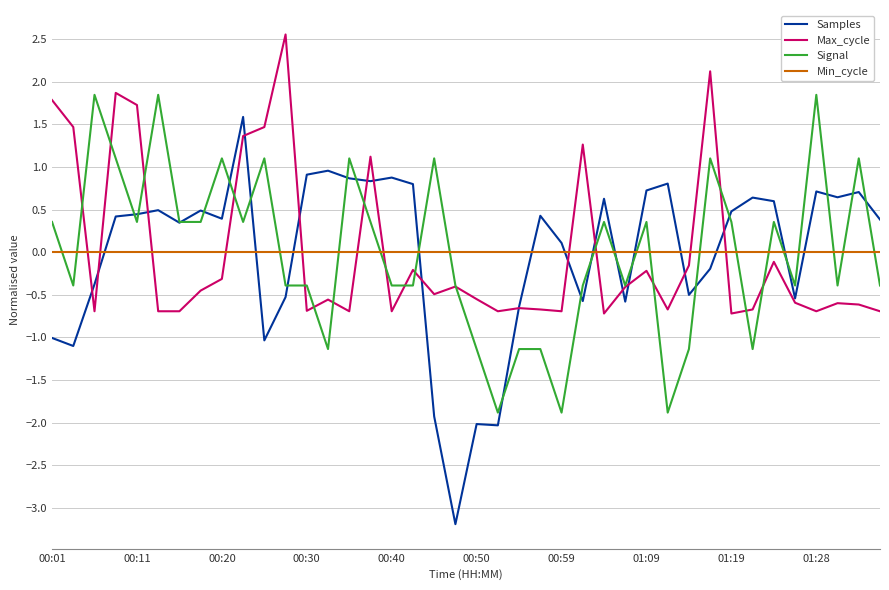

True or false: Signal and Samples intersect in this chart.

True